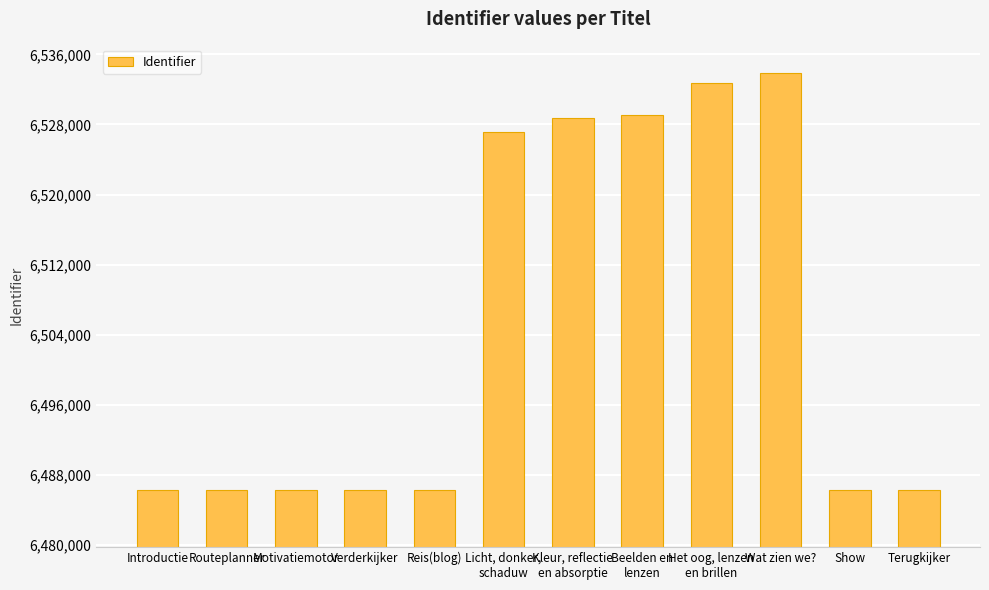

The chart shows a value of 6486251 at Verderkijker. True or false?

True